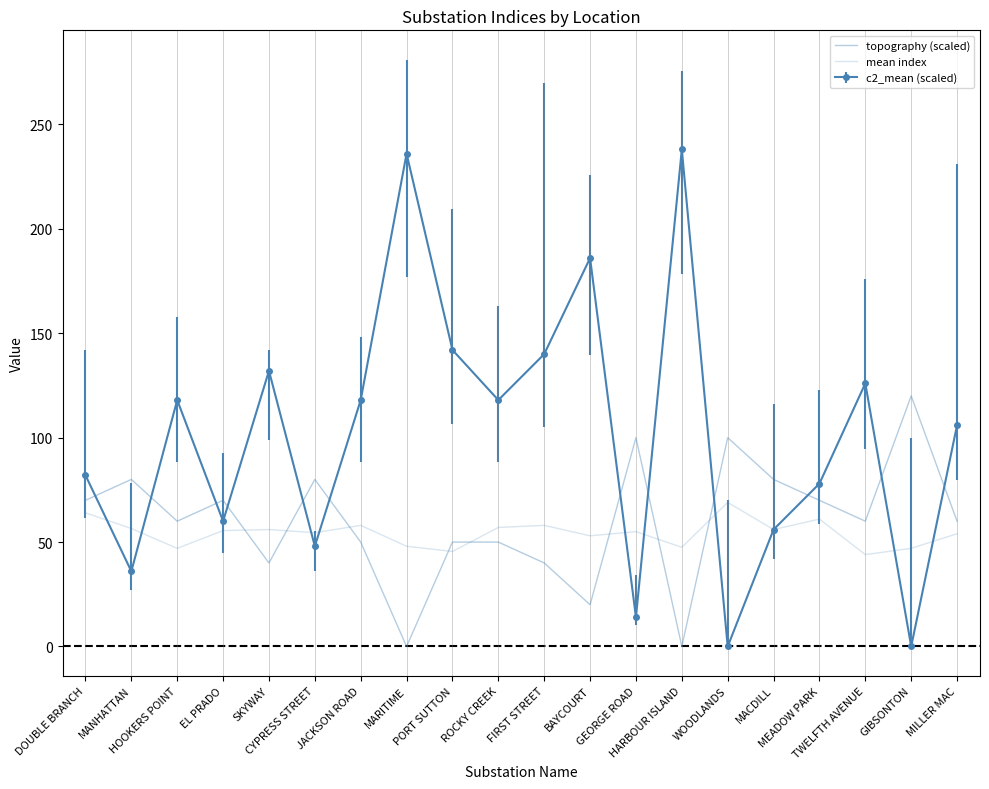

What is the total value across all series at GIBSONTON?

167.0